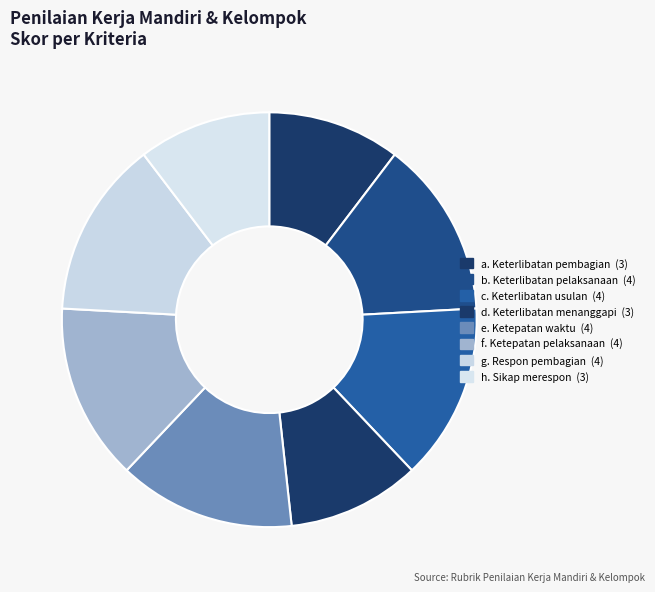

Is it true that g. Respon pembagian is 14% of the pie?

True